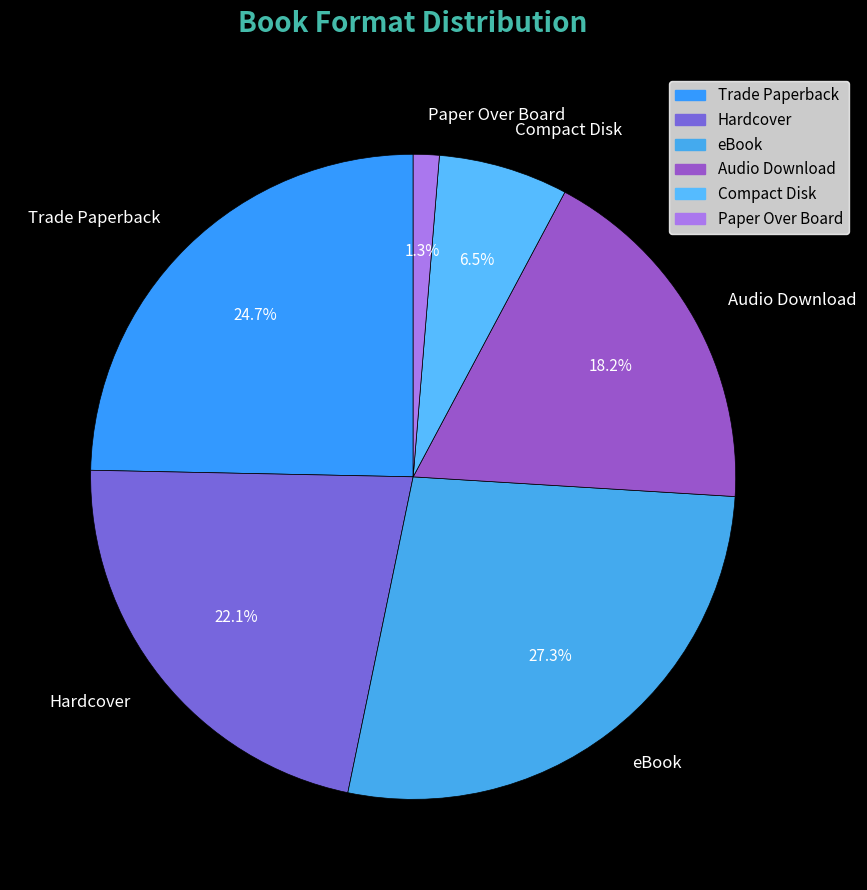

To the nearest percent, what percentage of the pie is Paper Over Board?

1%